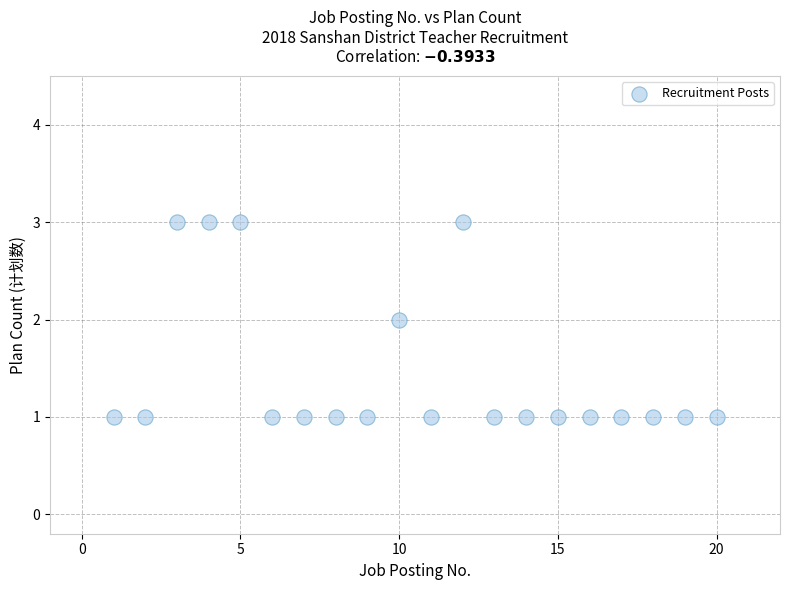

List the coordinates of all points as (Y, X) pairs, reading left to right.

(1, 1)  (1, 2)  (3, 3)  (3, 4)  (3, 5)  (1, 6)  (1, 7)  (1, 8)  (1, 9)  (2, 10)  (1, 11)  (3, 12)  (1, 13)  (1, 14)  (1, 15)  (1, 16)  (1, 17)  (1, 18)  (1, 19)  (1, 20)